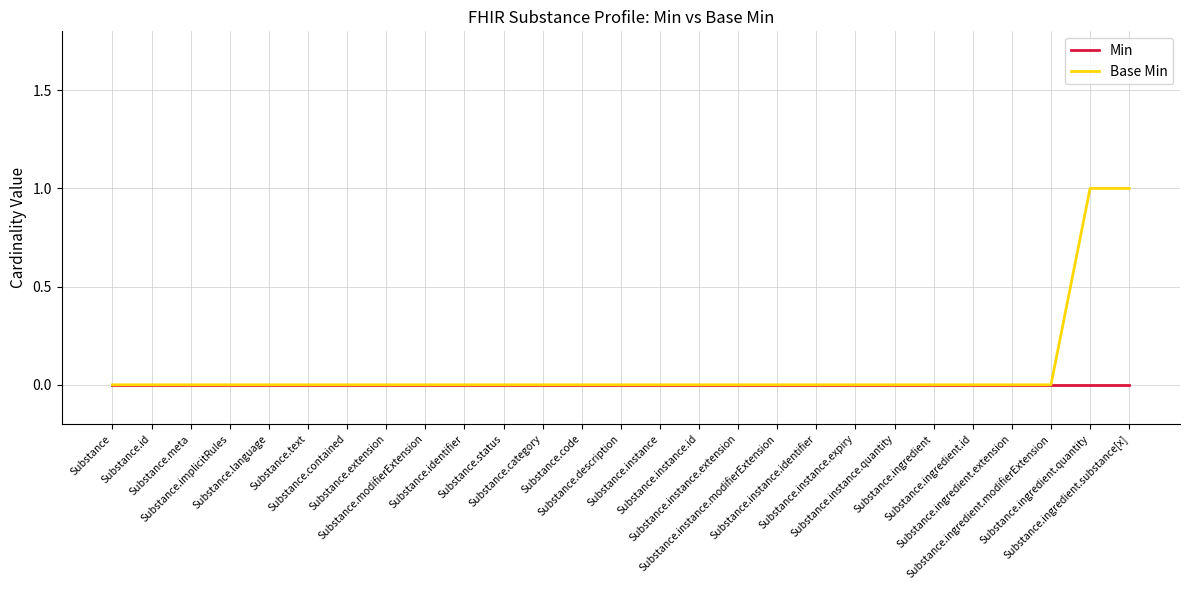

Is this an area chart (filled region under the line)?

No